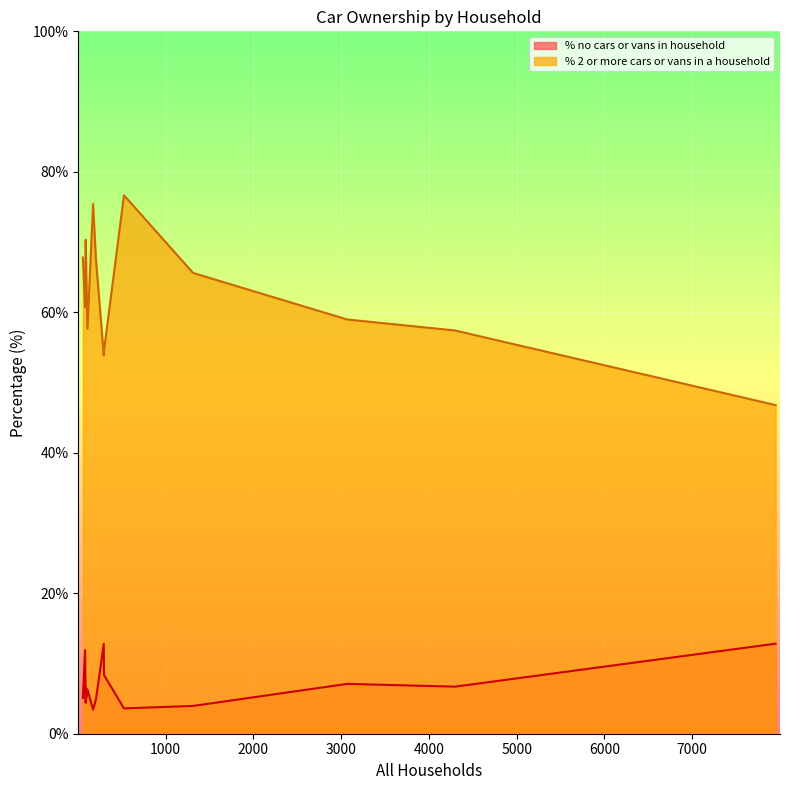

The value of % no cars or vans in household at 3071 is 7.1. True or false?

True